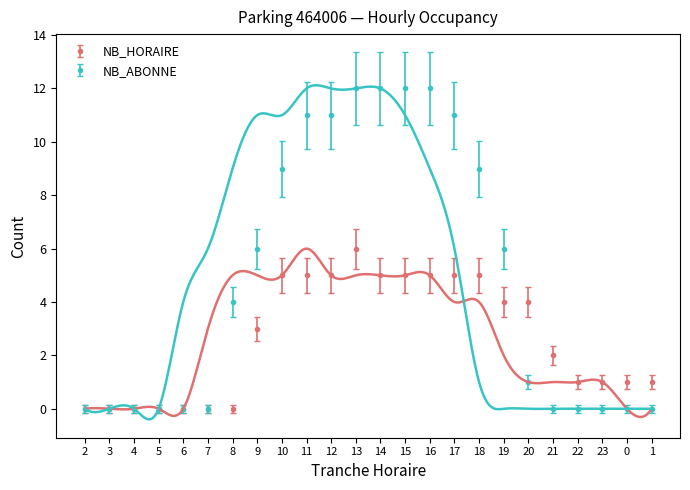

True or false: NB_ABONNE has a value of 3 at 19.

False